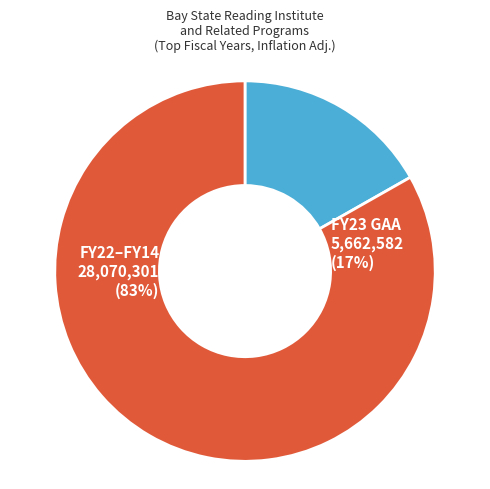

The FY14 slice represents 21% of the pie. True or false?

False